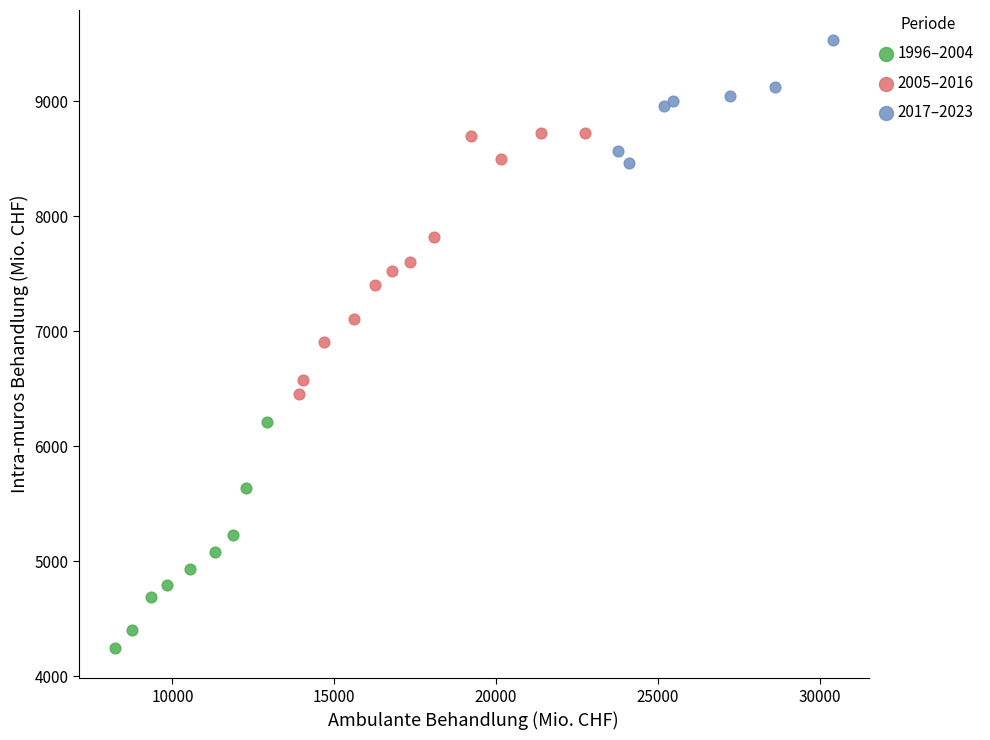

Which series has the widest spread of Y values?

2005–2016